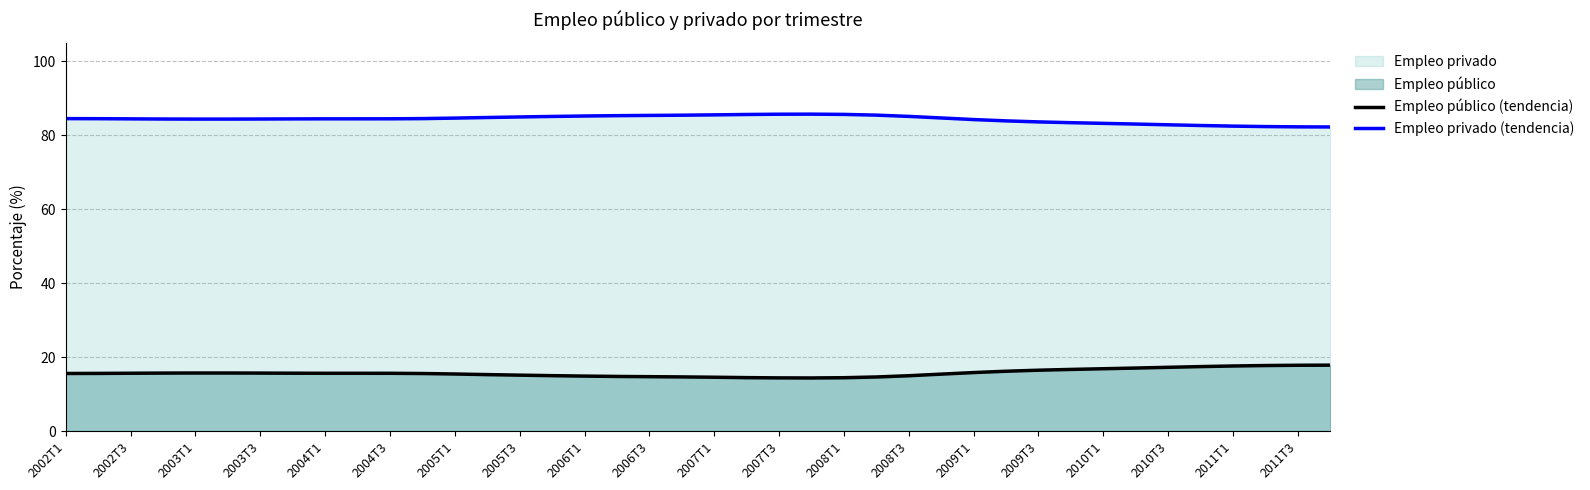

What is the value of the Empleo privado (tendencia) point at the 37th from the left?

82.4